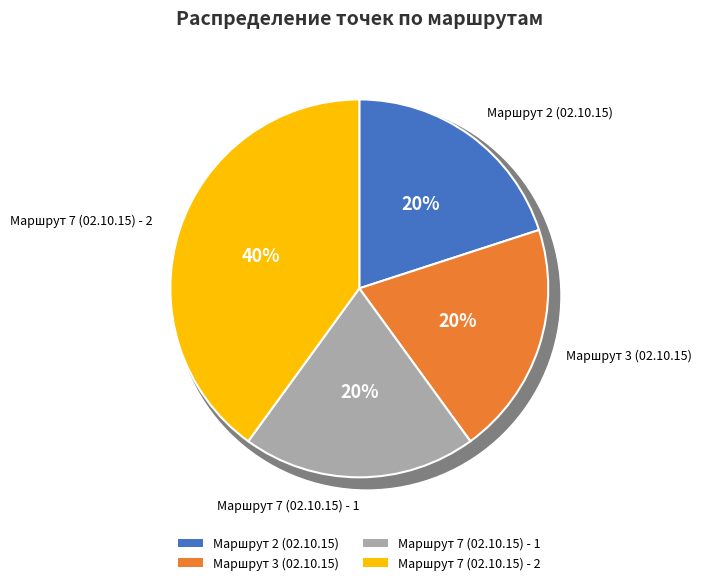

To the nearest percent, what portion does Маршрут 7 (02.10.15) - 2 represent?

40%